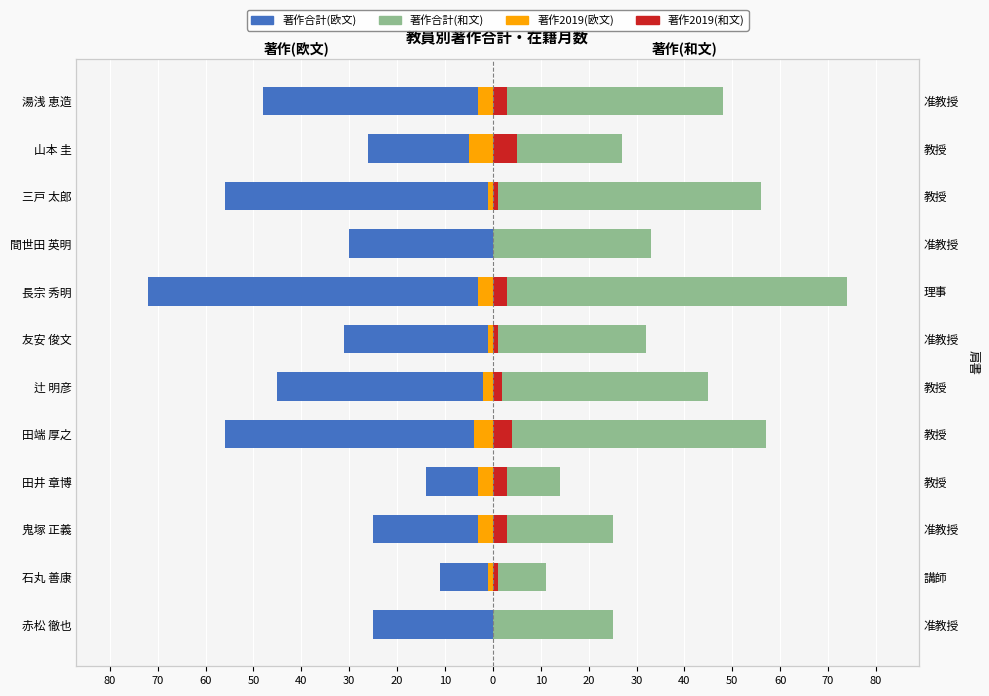

True or false: 著作2019(欧文) has a value of -3 at 山本 圭.

False